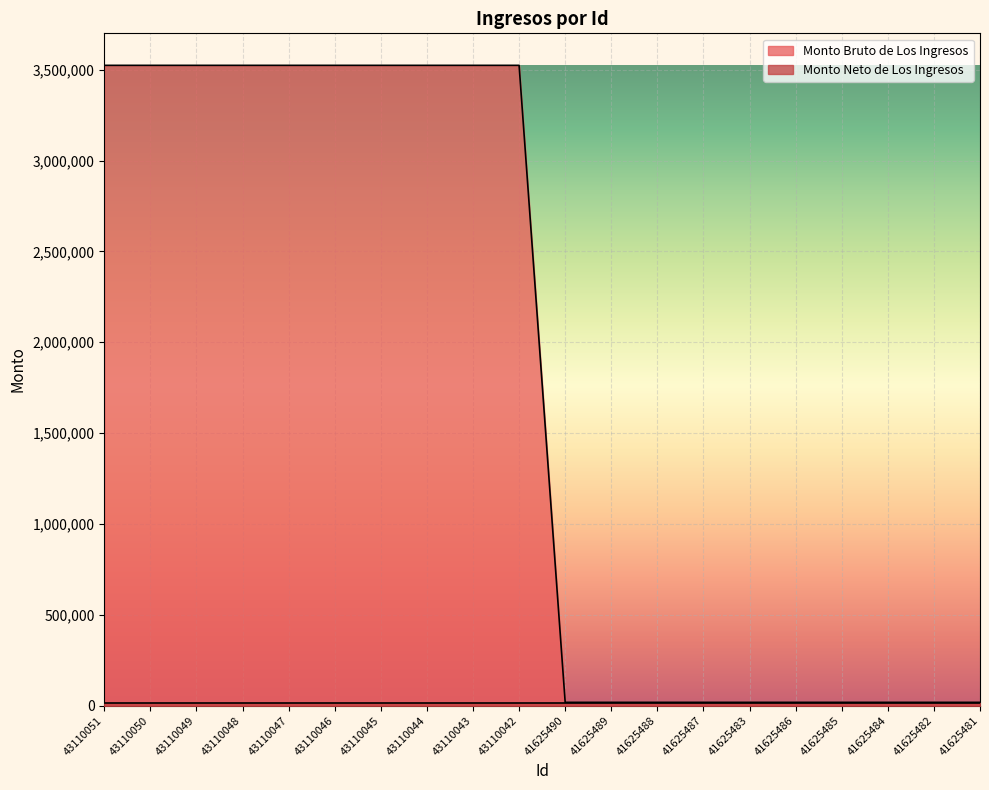

Reading left to right, extract all data points from this chart.

3524800.0	3524800.0	3524800.0	3524800.0	3524800.0	3524800.0	3524800.0	3524800.0	3524800.0	3524800.0	17656.5	17656.5	17656.5	17656.5	17656.5	17656.5	17656.5	17656.5	17656.5	17656.5